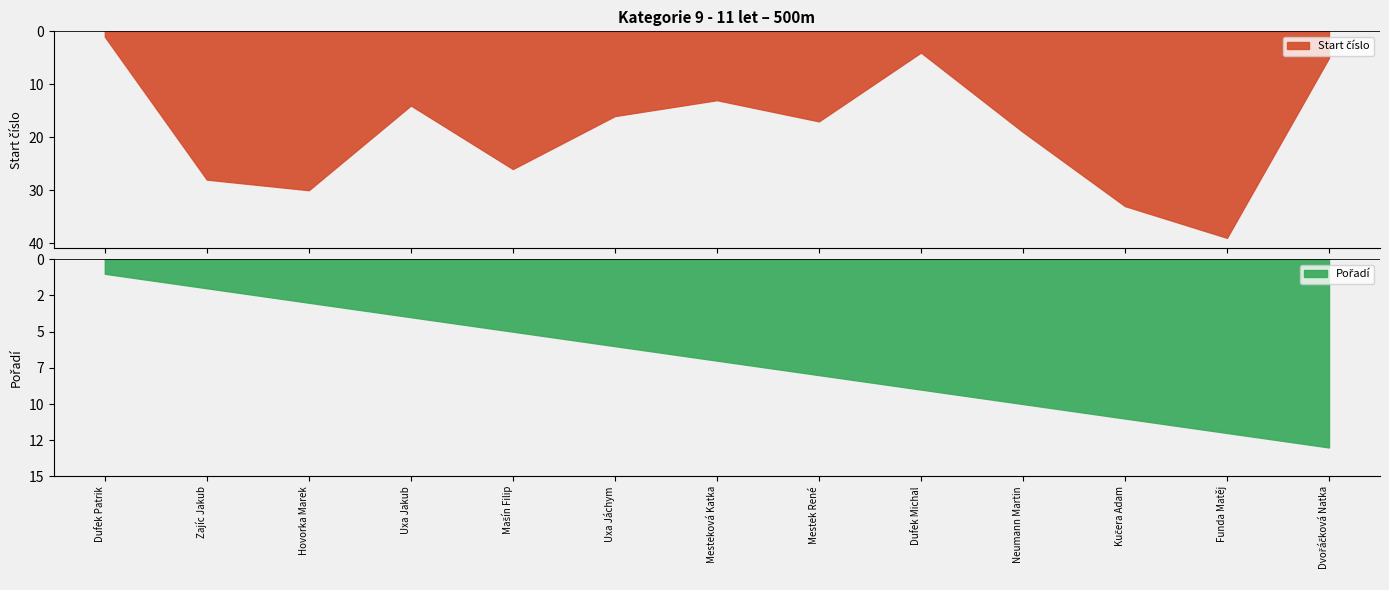

True or false: Pořadí has more than 1 points higher than both neighbors.

False